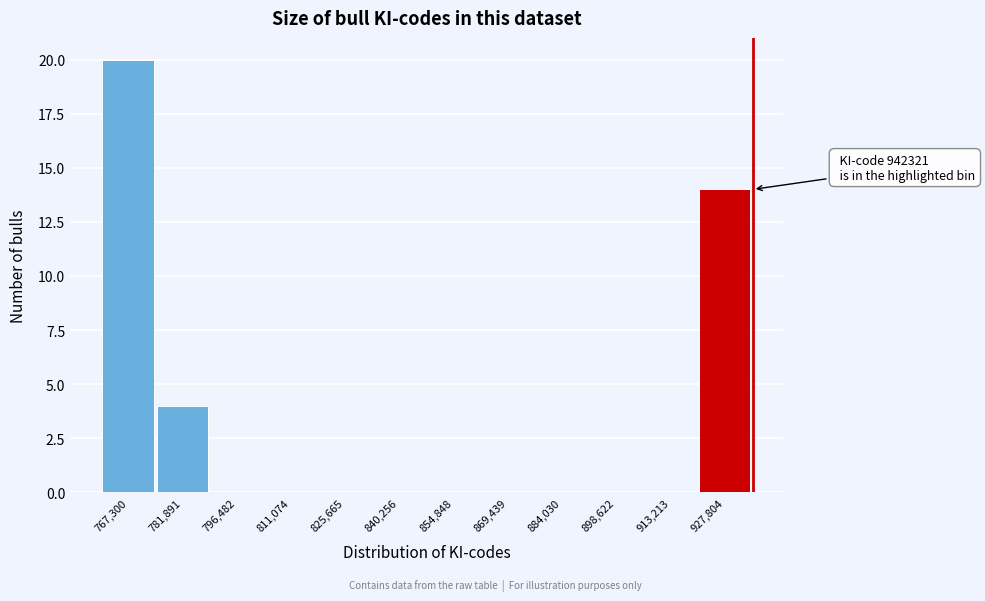

Reading left to right, extract all data points from this chart.

767,300=20	781,891=4	796,482=0	811,074=0	825,665=0	840,256=0	854,848=0	869,439=0	884,030=0	898,622=0	913,213=0	927,804=14